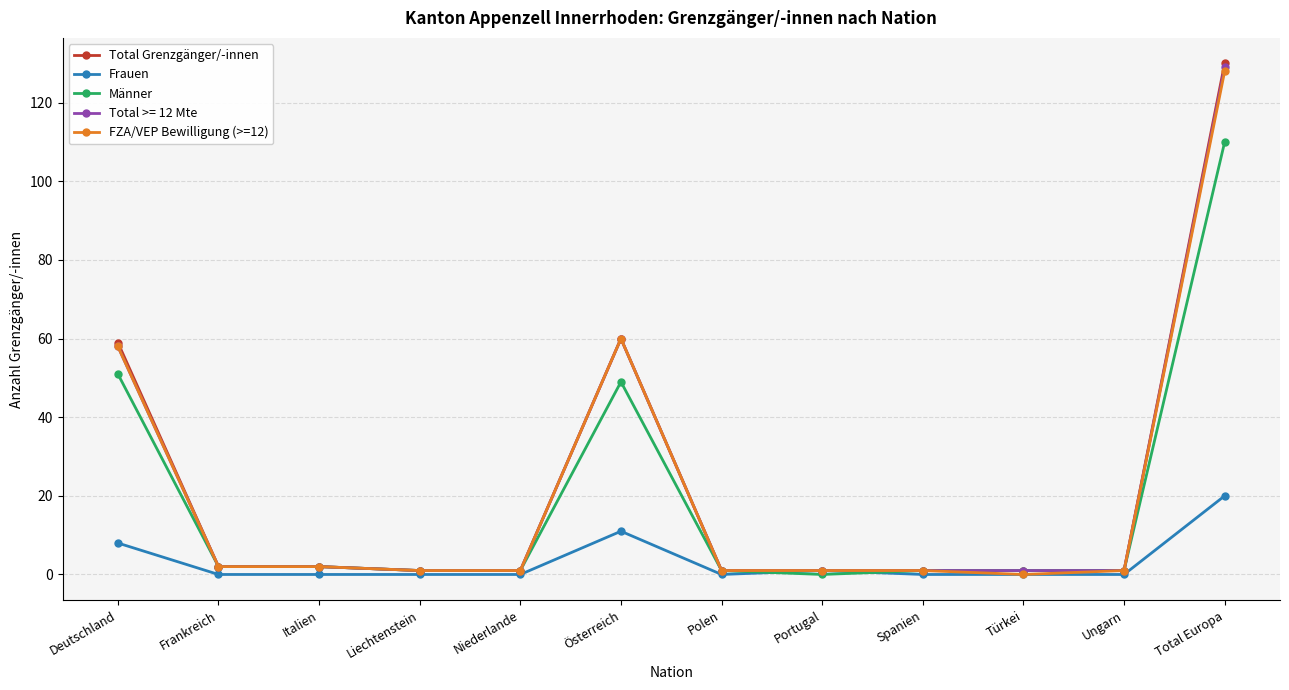

What is the difference between the FZA/VEP Bewilligung (>=12) values at Österreich and Italien?

58